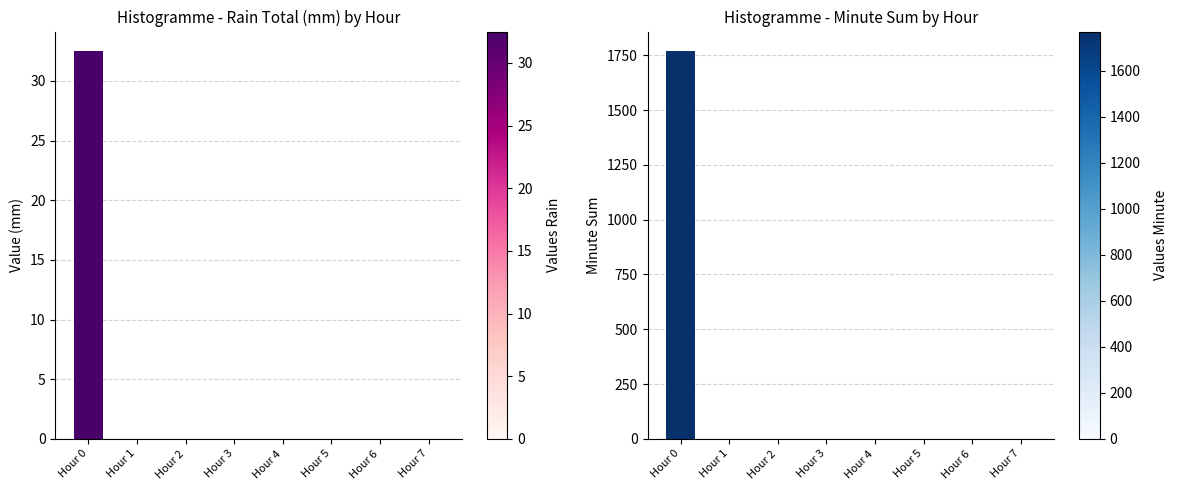

Which series has the largest range (max minus min)?

Minute Sum